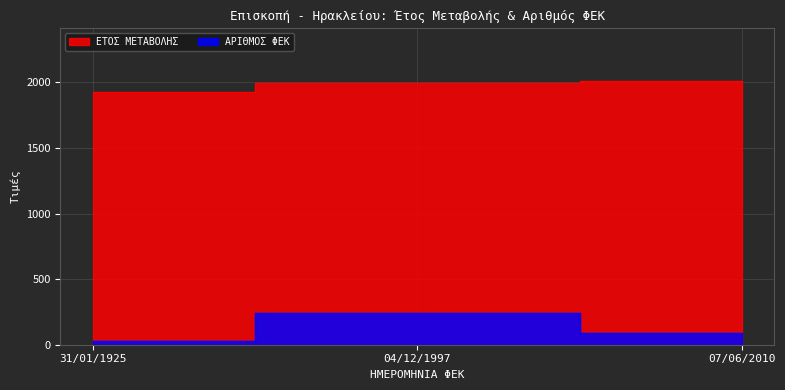

Reading left to right, transcribe all the data shown in this chart.

ΕΤΟΣ ΜΕΤΑΒΟΛΗΣ: 1925	1997	2010
ΑΡΙΘΜΟΣ ΦΕΚ: 27	244	87